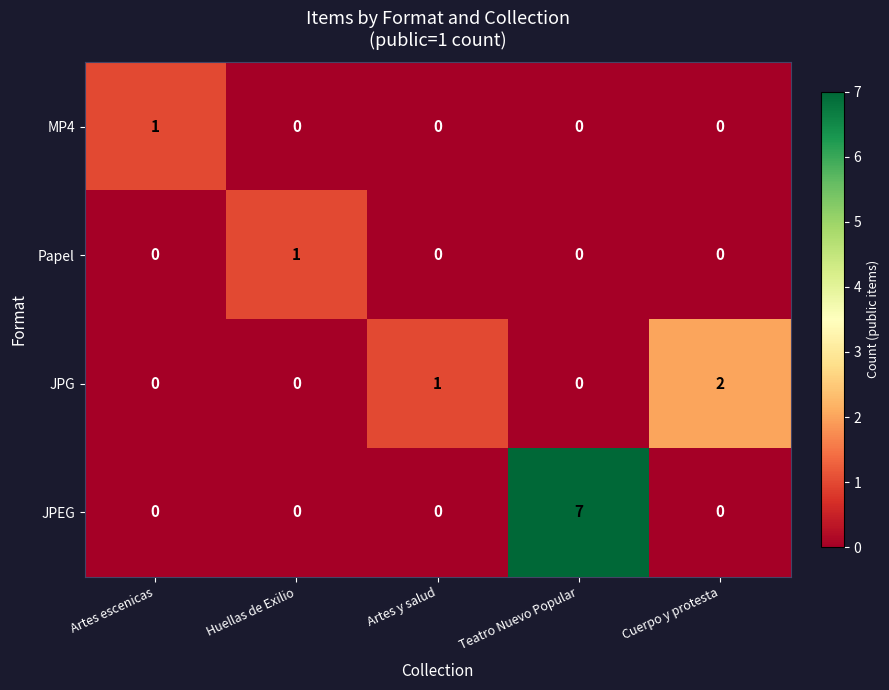

Which series has the widest spread of values?

JPEG